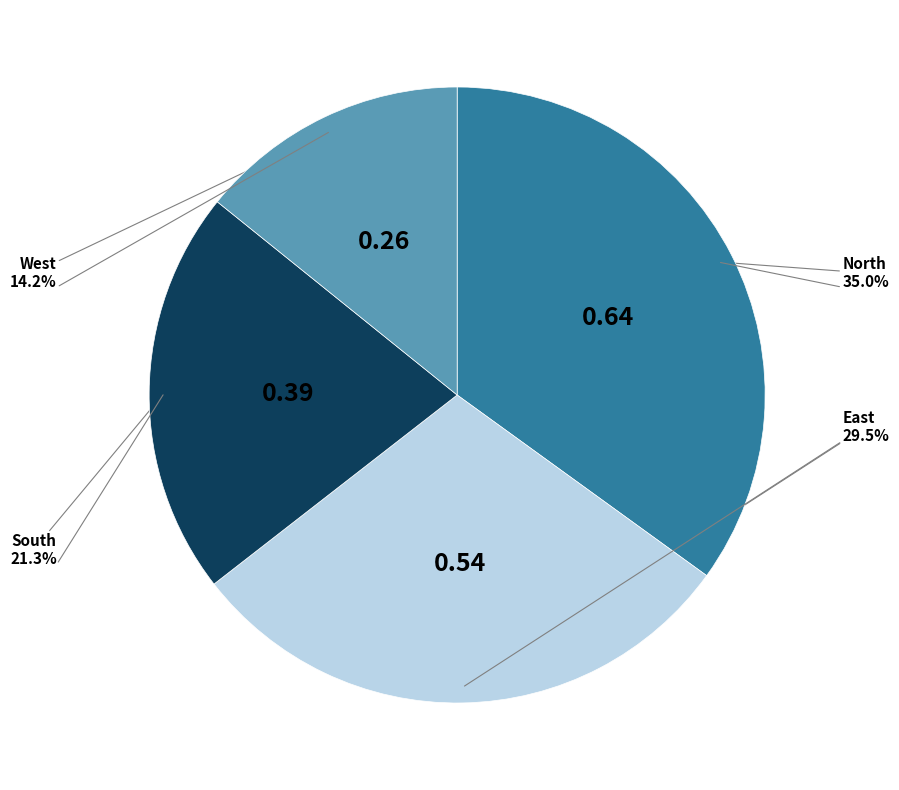

What is the total percentage of East and West?

43.7%